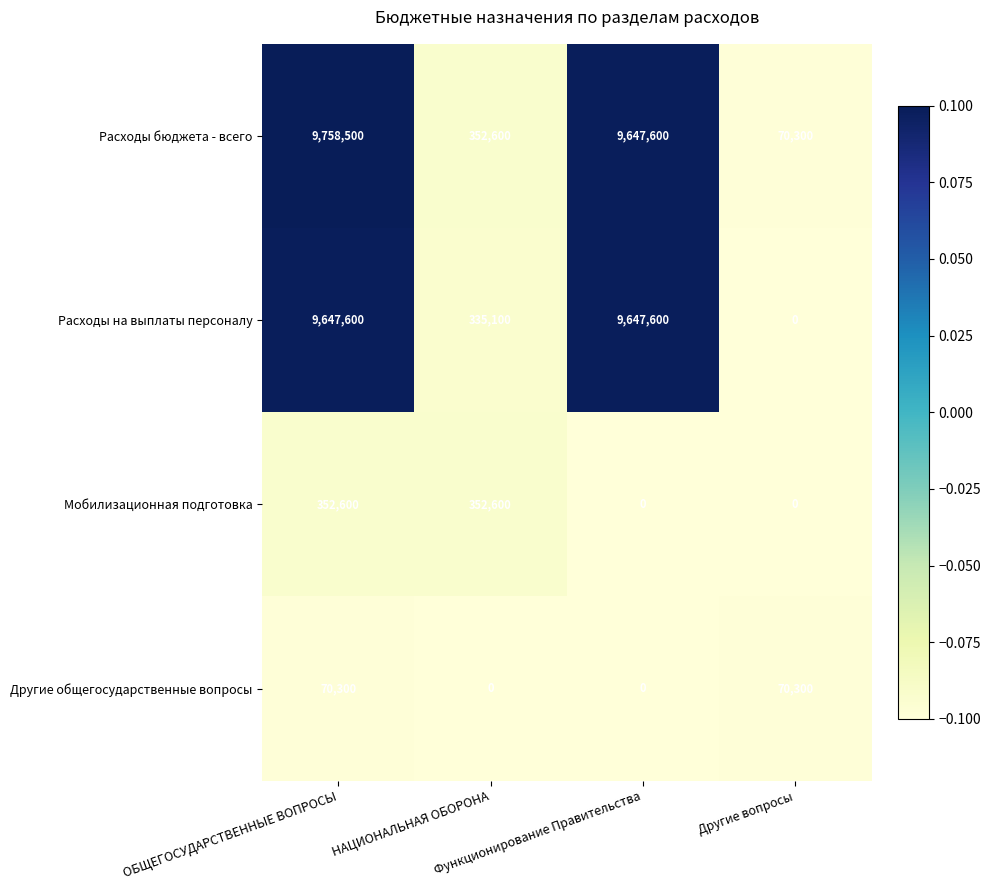

Which series has the largest range (max minus min)?

Расходы бюджета - всего